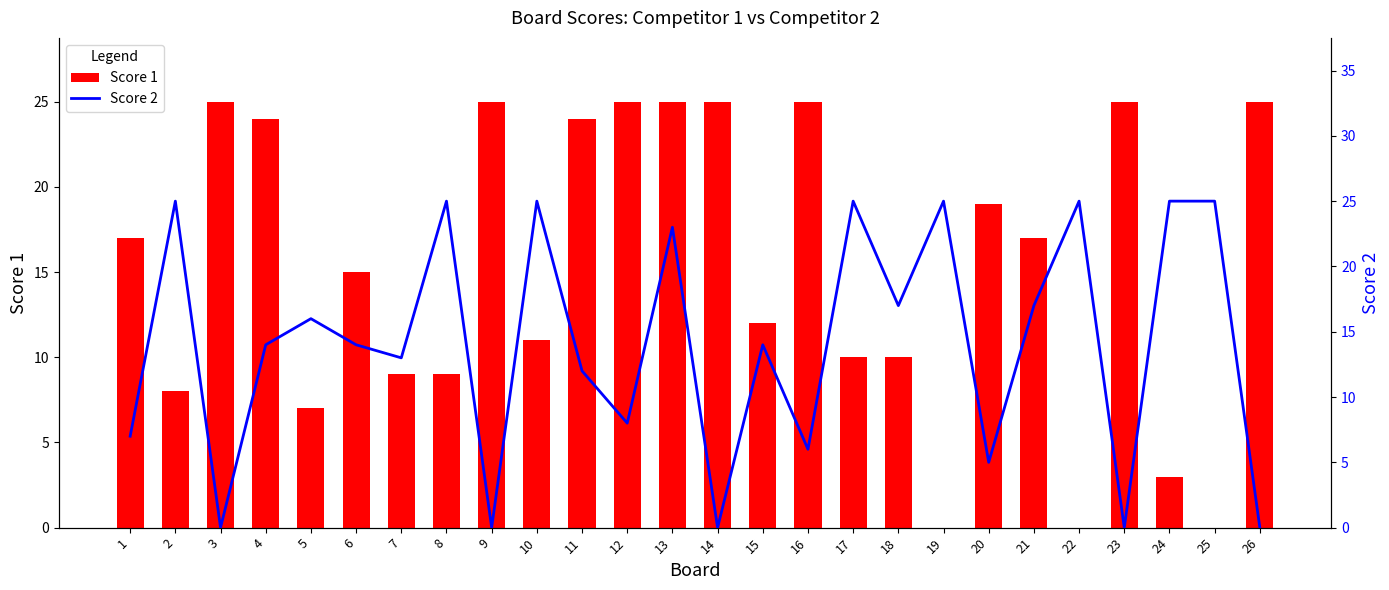

At which label is Score 2 closest to 12?

11